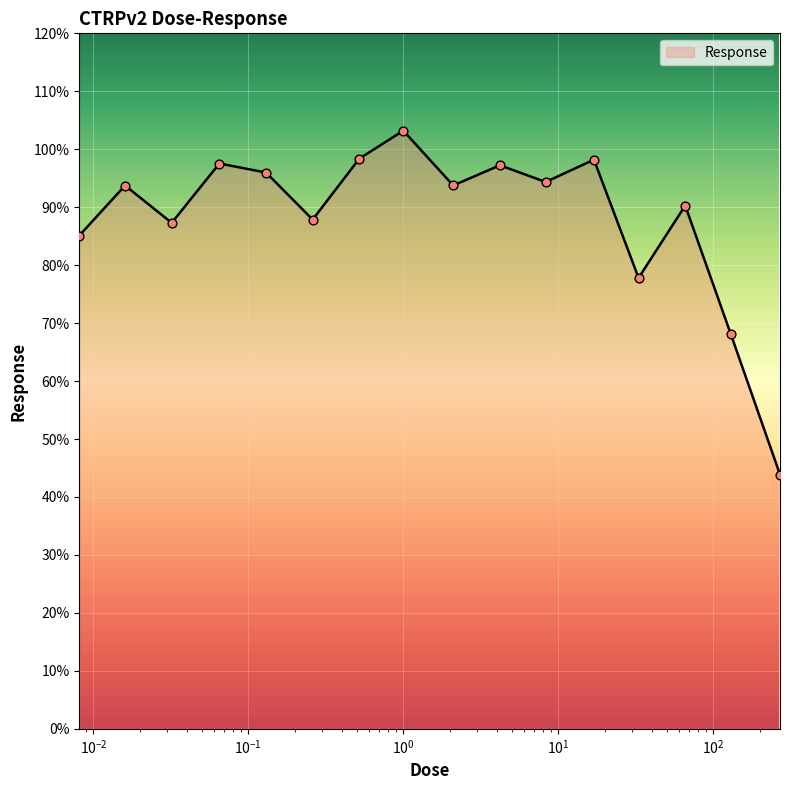

What is the minimum value shown in the chart?

43.9